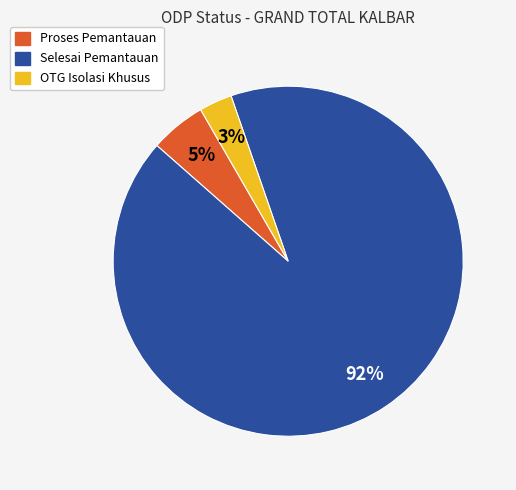

Is there a majority slice in this chart?

Yes